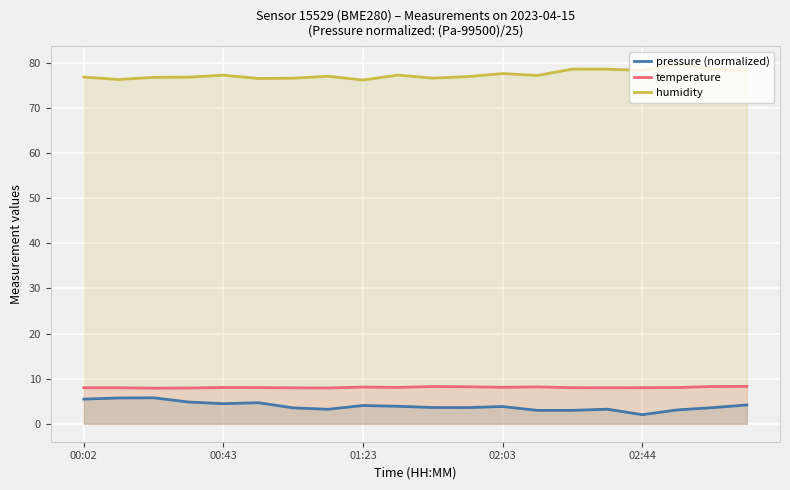

What are all the series names shown in the legend?

pressure (normalized), temperature, humidity